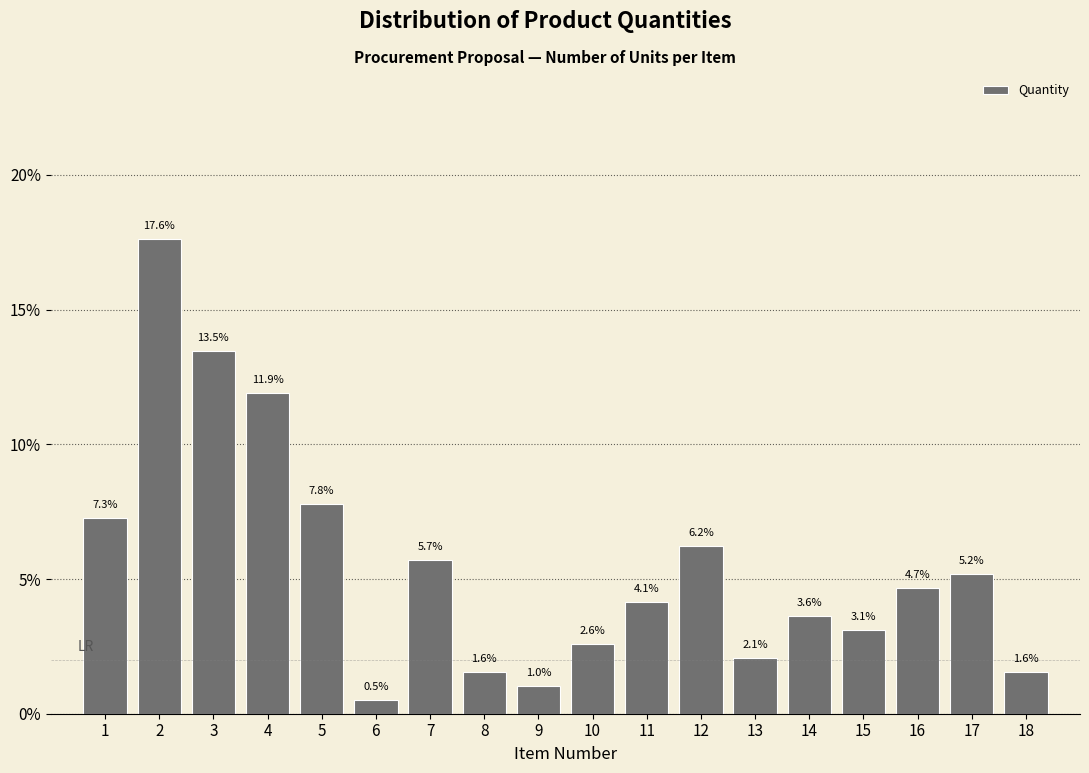

Reading right to left, list all the values displayed in this chart.

1.6	5.2	4.7	3.1	3.6	2.1	6.2	4.1	2.6	1.0	1.6	5.7	0.5	7.8	11.9	13.5	17.6	7.3